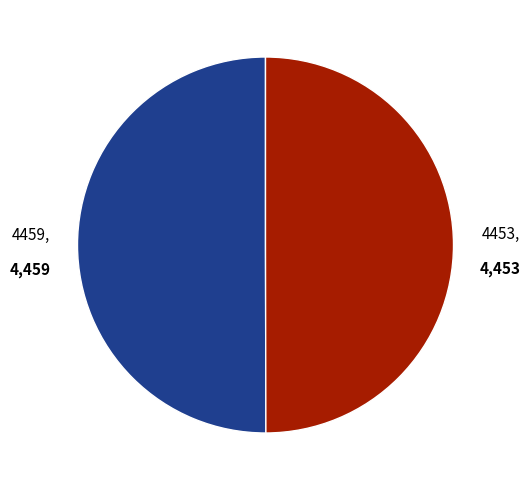

What is the ratio of the value at 4453 to the value at 4459?

1.0